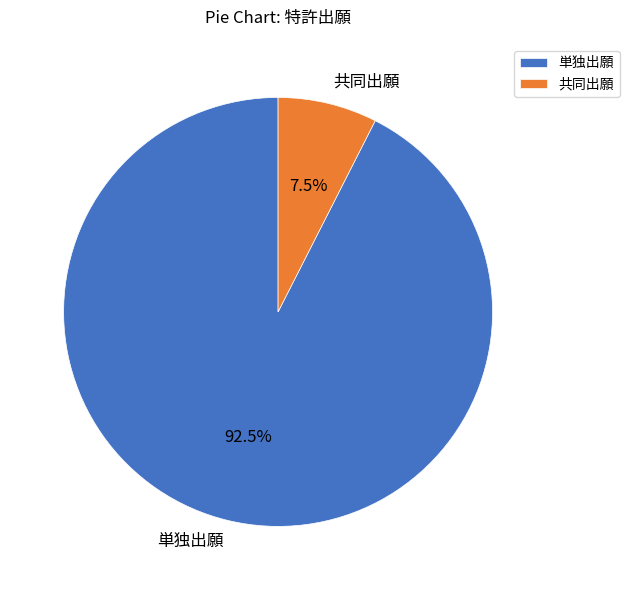

How many slices are in this pie chart?

2